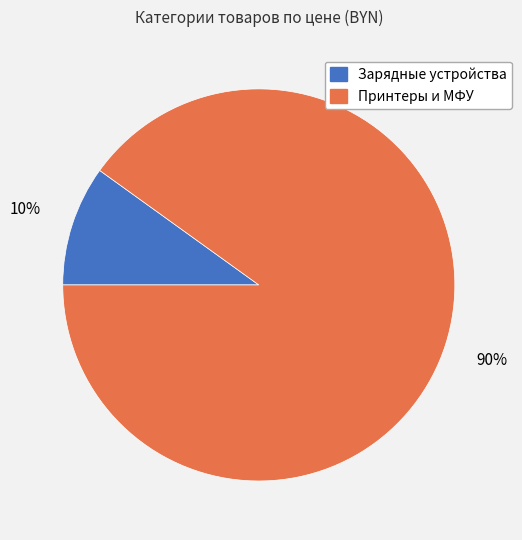

Rank the categories by value from highest to lowest.

Принтеры и МФУ, Зарядные устройства